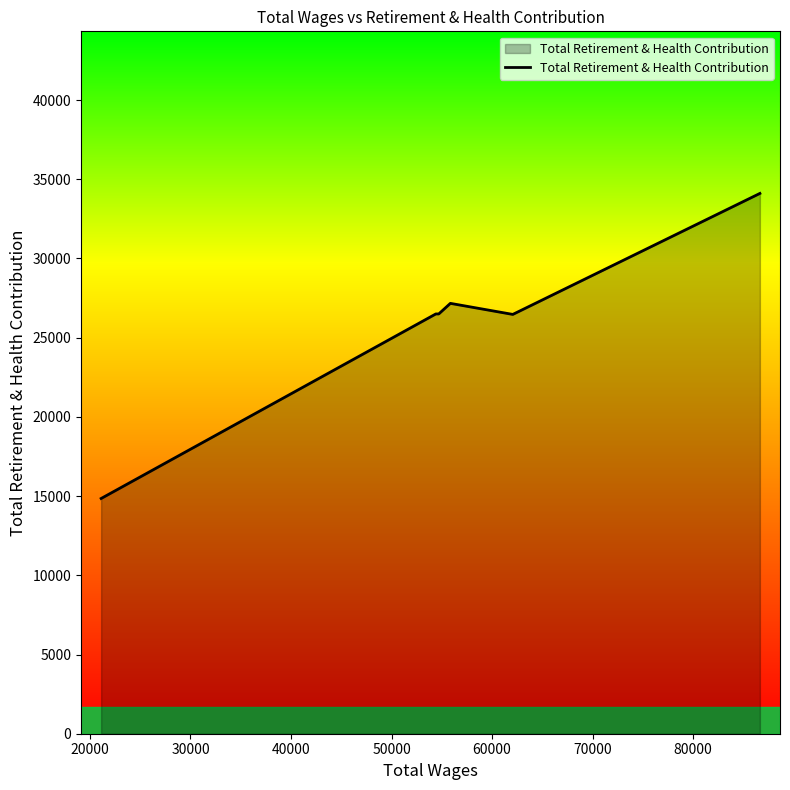

What is the sum of all values?

155596